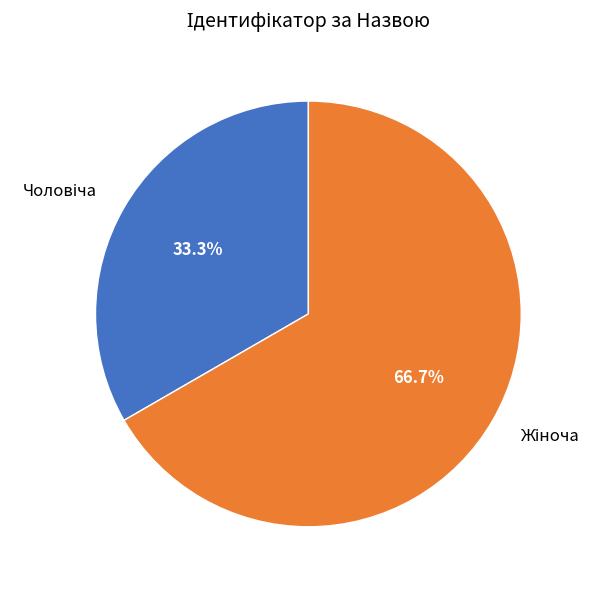

Does any single category account for the majority?

Yes